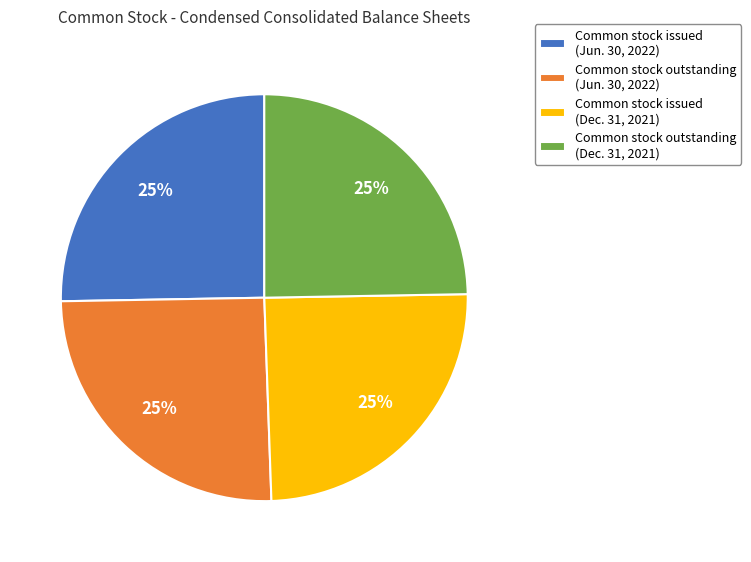

To the nearest percent, what percentage of the pie is Common stock outstanding (Jun. 30, 2022)?

25%